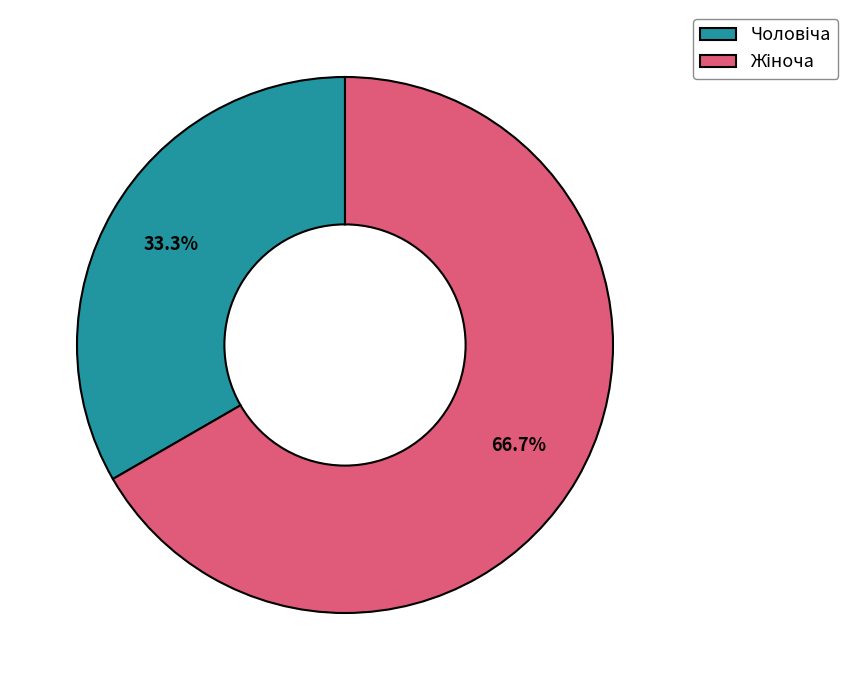

Is there a majority slice in this chart?

Yes